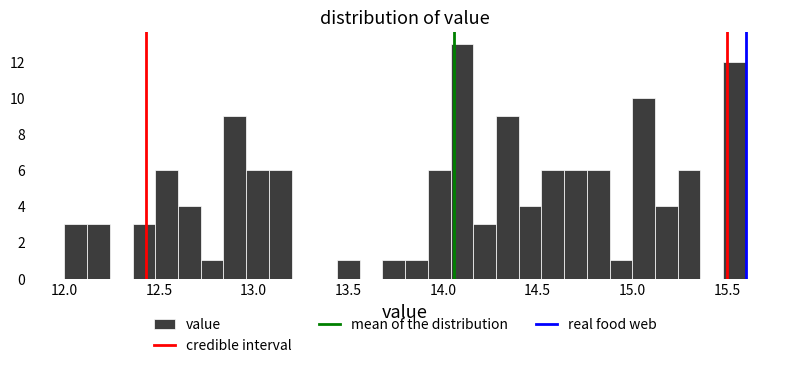

Around what value on the x-axis is the tallest bar? Give the approximate position of its centre, as read against the axis.

14.10